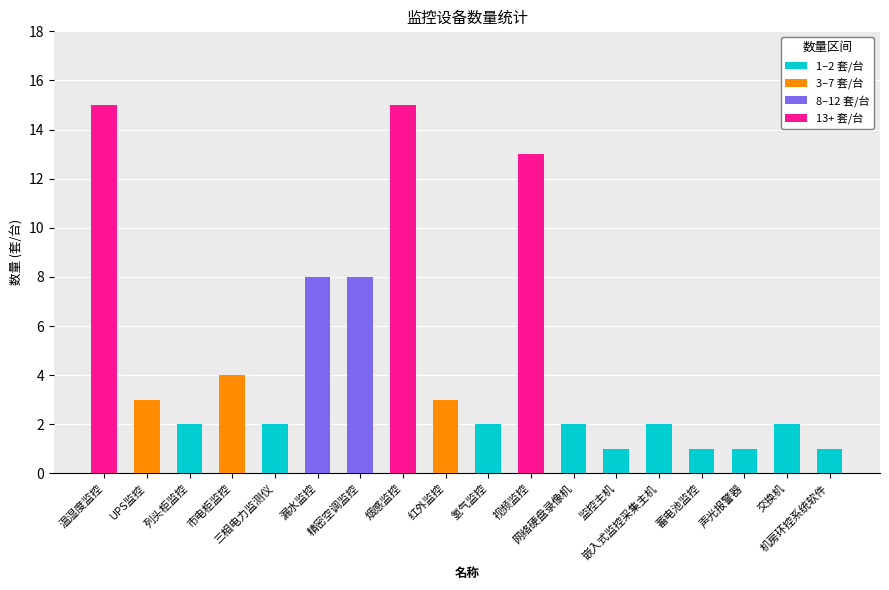

Where does the data first go above 2?

温湿度监控